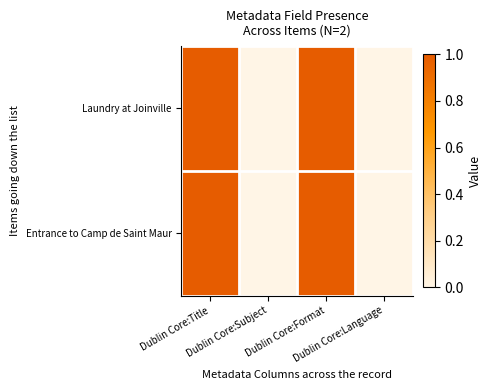

At Dublin Core:Title, list the series in order from largest to smallest.

Laundry at Joinville, Entrance to Camp de Saint Maur